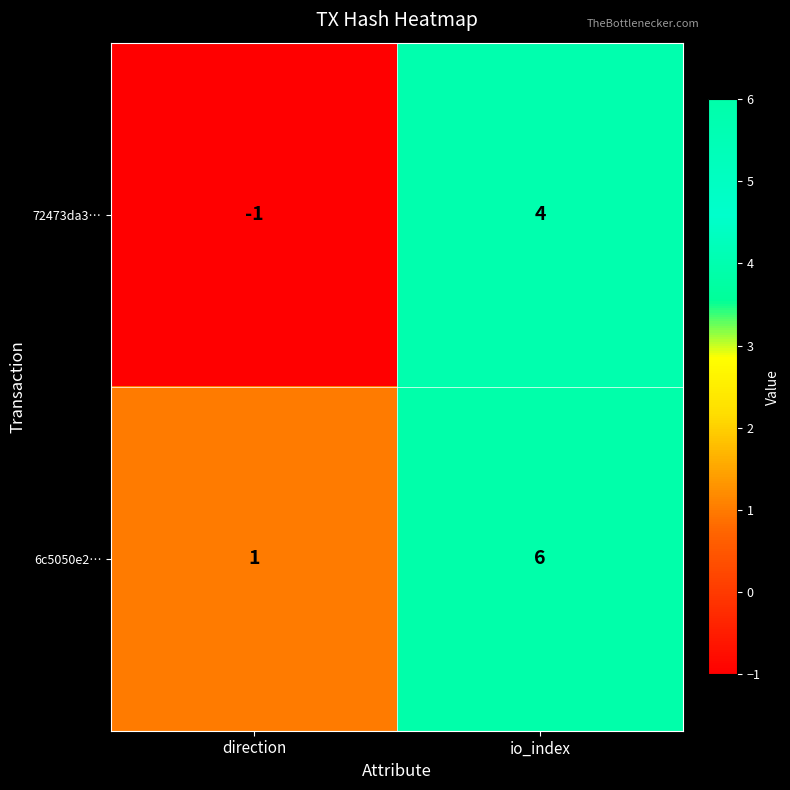

At which category is the sum across all series the highest?

io_index